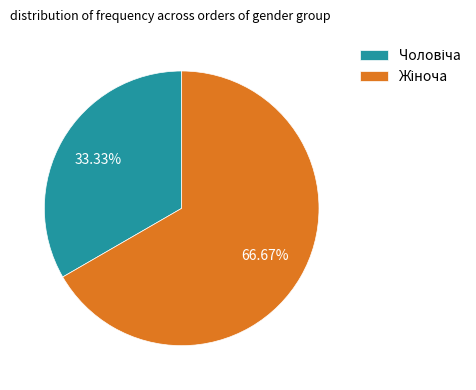

Is there any slice that represents more than half of the pie?

Yes